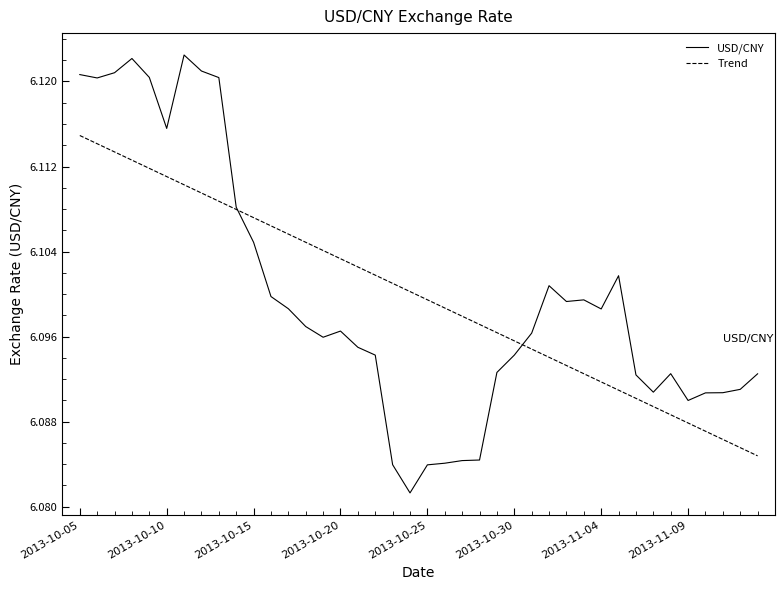

List the series in order of their peak value, highest first.

USD/CNY, Trend